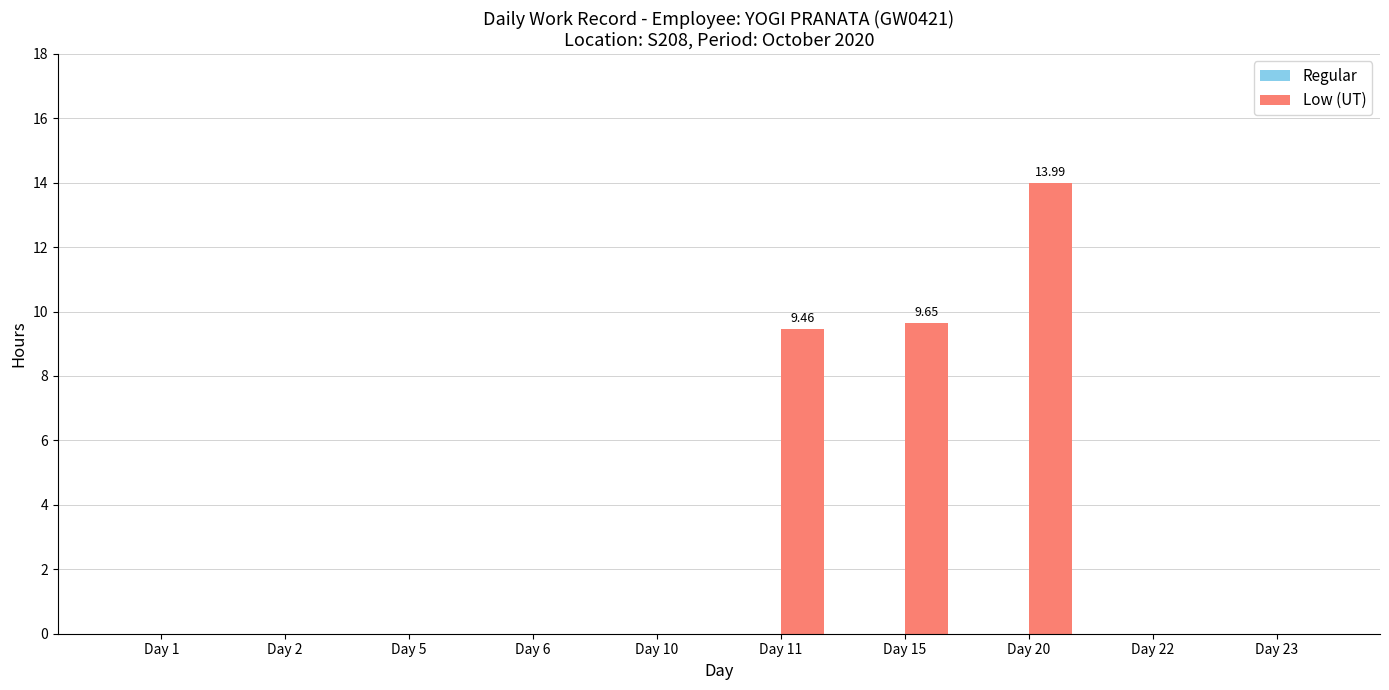

What is the sum of the values at Day 15 and Day 23?

9.7